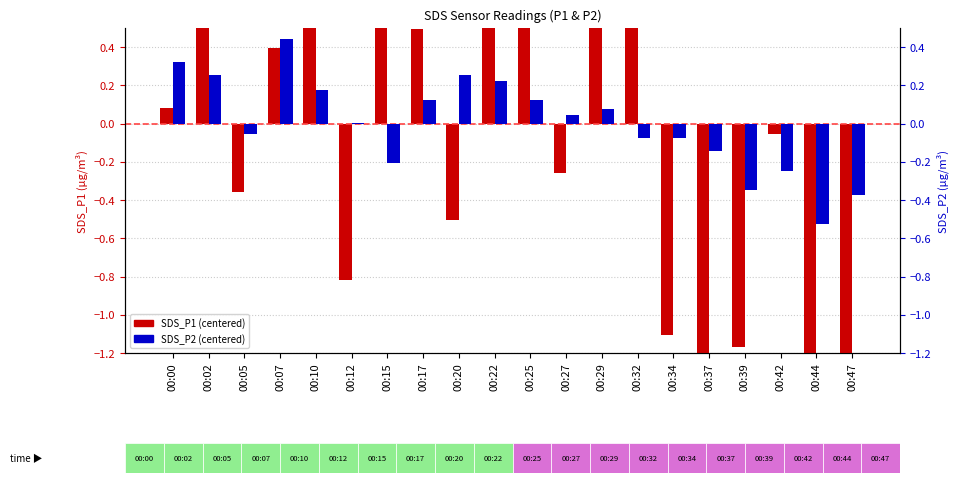

Are the bars horizontal?

No